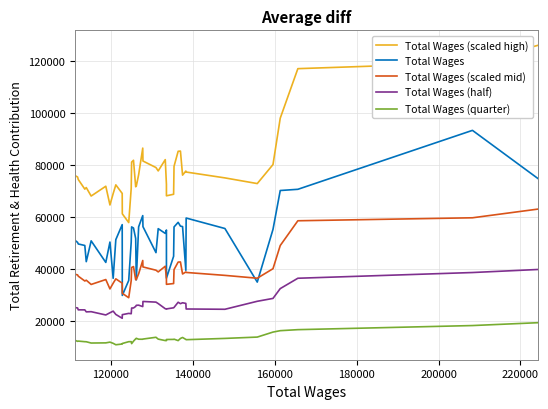

What is the difference between the second highest and minimum values in the Total Wages (quarter) series?

7380.6